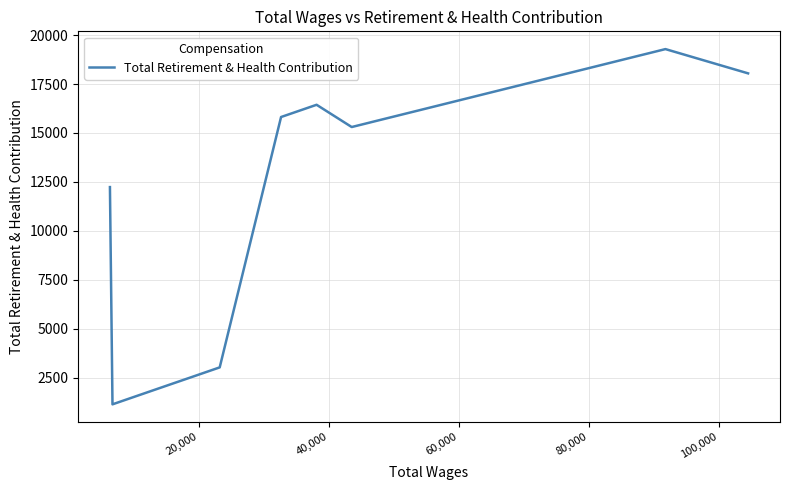

True or false: there are more than 2 points higher than both neighbors.

False